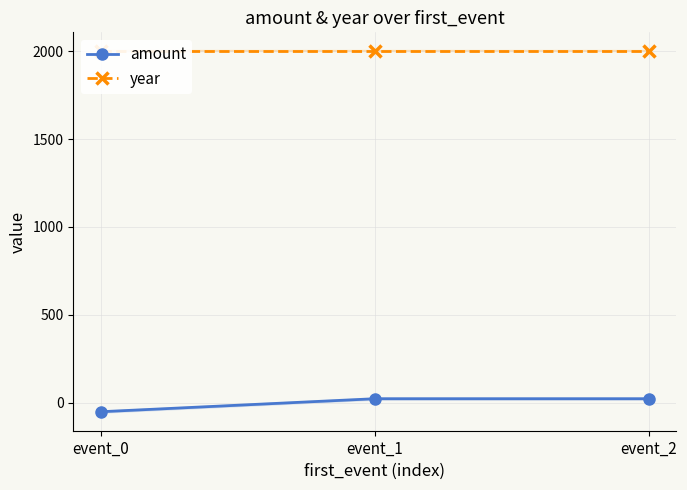

What is the value of the year point at the 3rd from the left?

2003.0